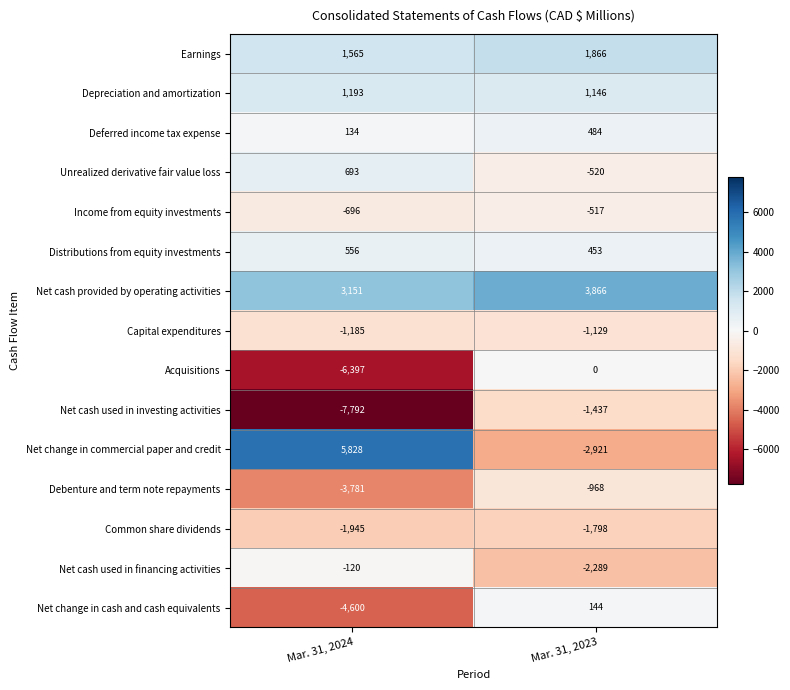

How many data points does each series have?

2